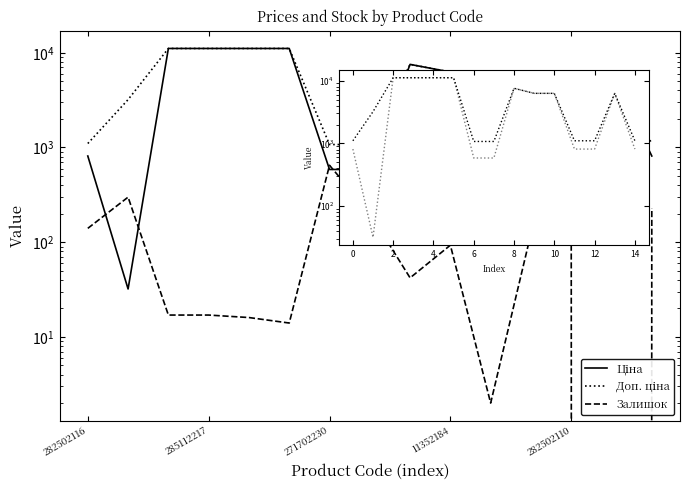

Is this an area chart (filled region under the line)?

No